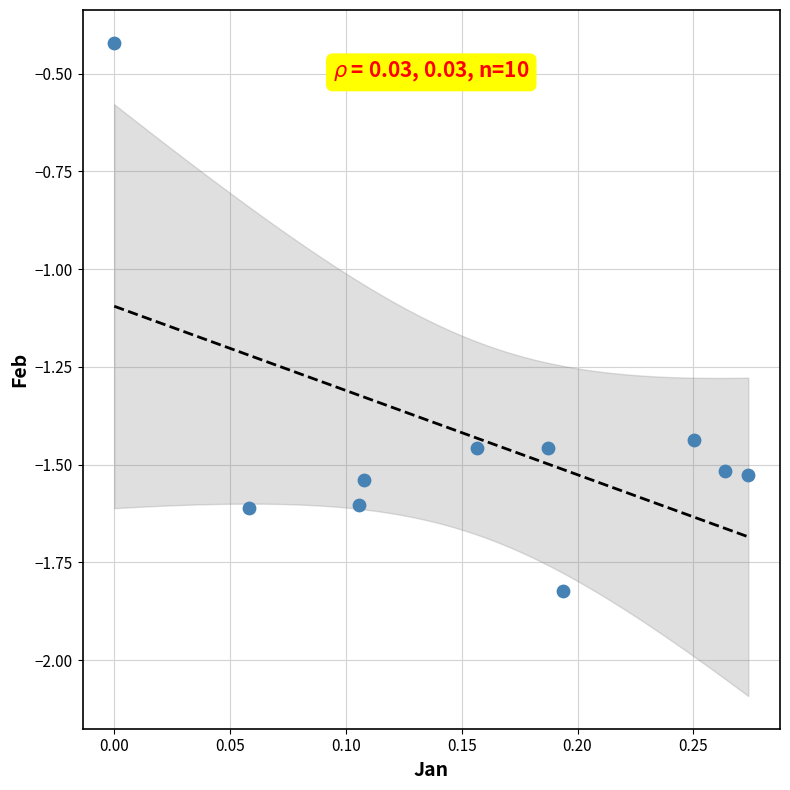

What is the range of Y values (max minus min)?

1.4